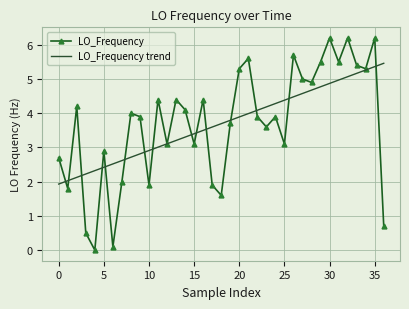

Rank the series by their maximum value, from lowest to highest.

LO_Frequency trend, LO_Frequency